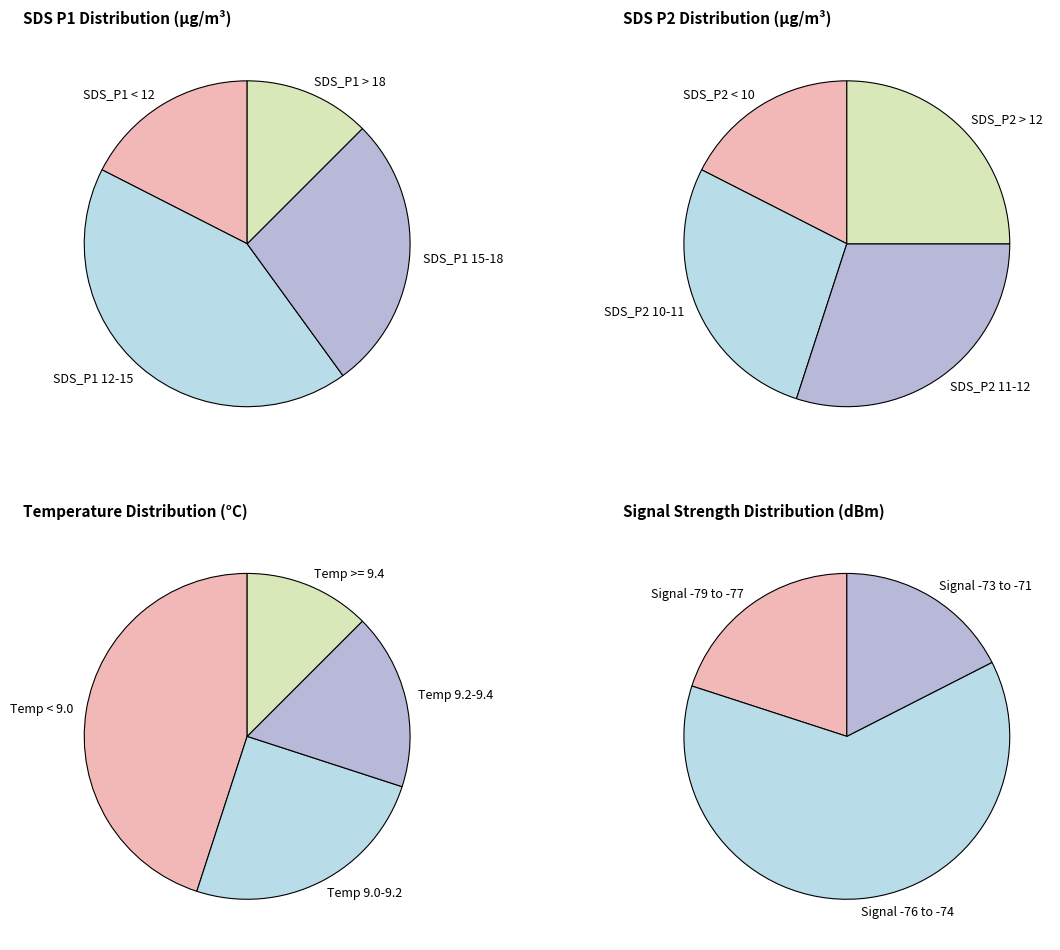

To the nearest percent, what is the difference between the 10 and 31 slice percentages?

1%